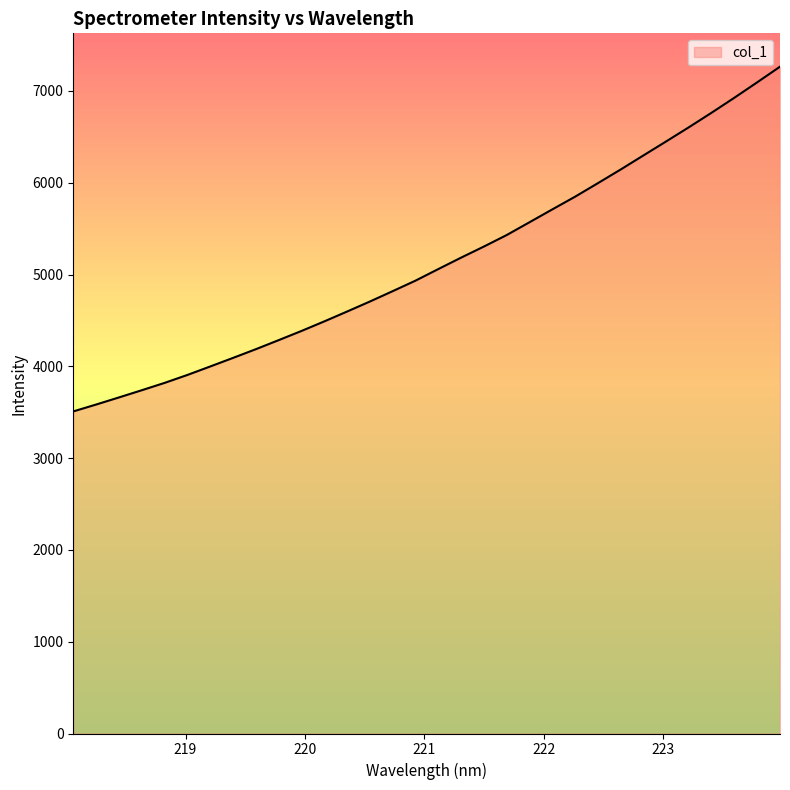

What is the minimum value shown in the chart?

3508.5